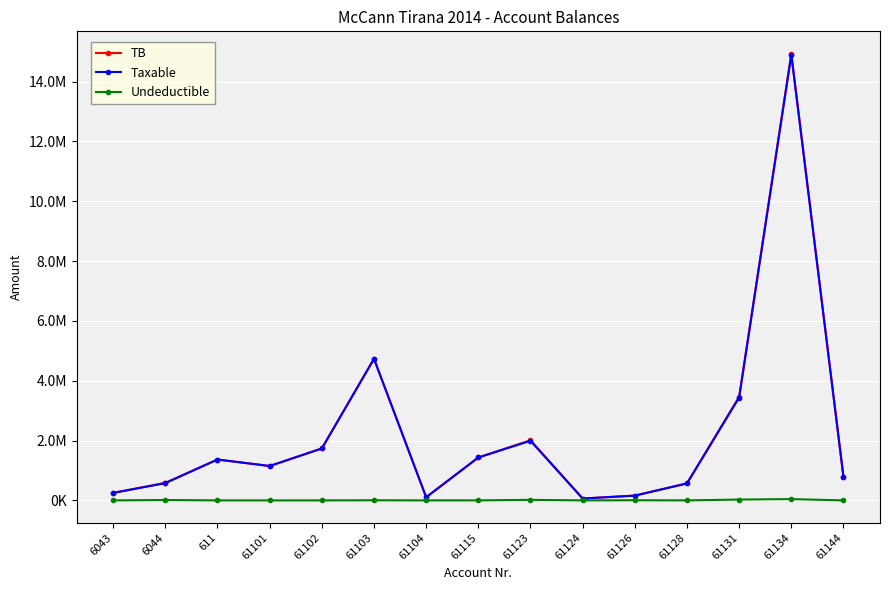

True or false: Taxable has a value of 632440.0 at 61101.

False